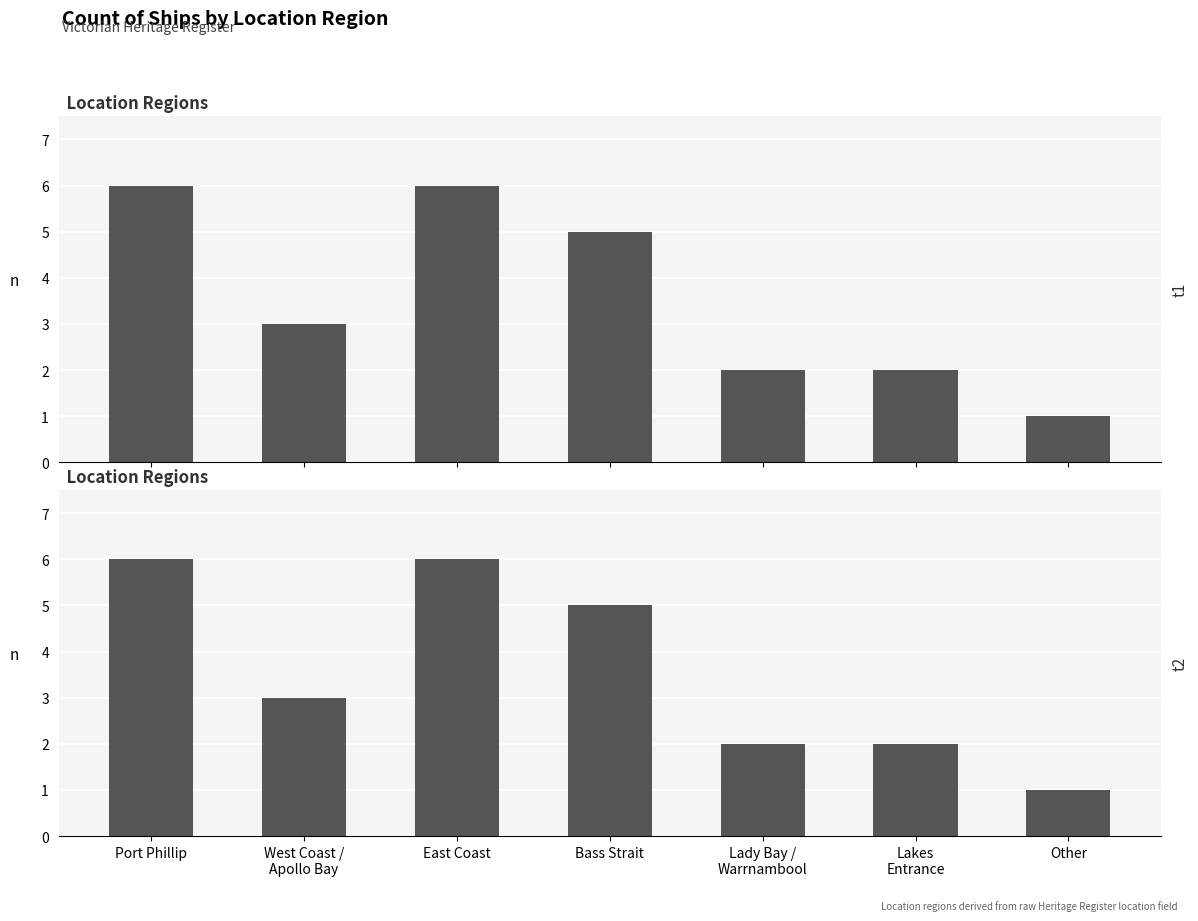

Where does the data first go above 3?

Port Phillip